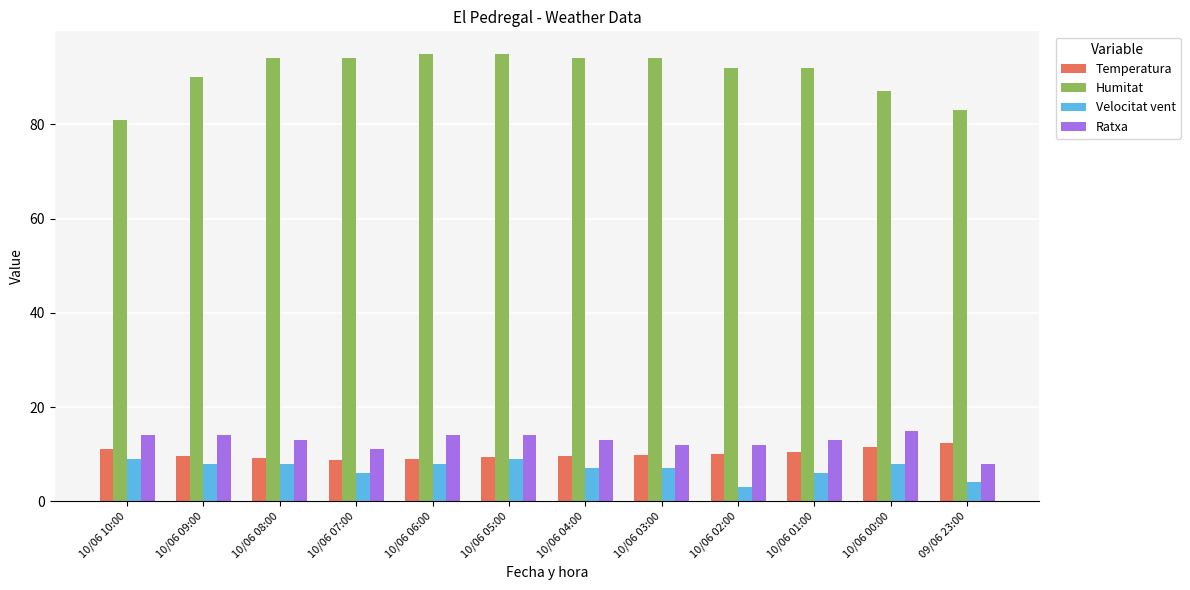

Which series has the largest range (max minus min)?

Humitat